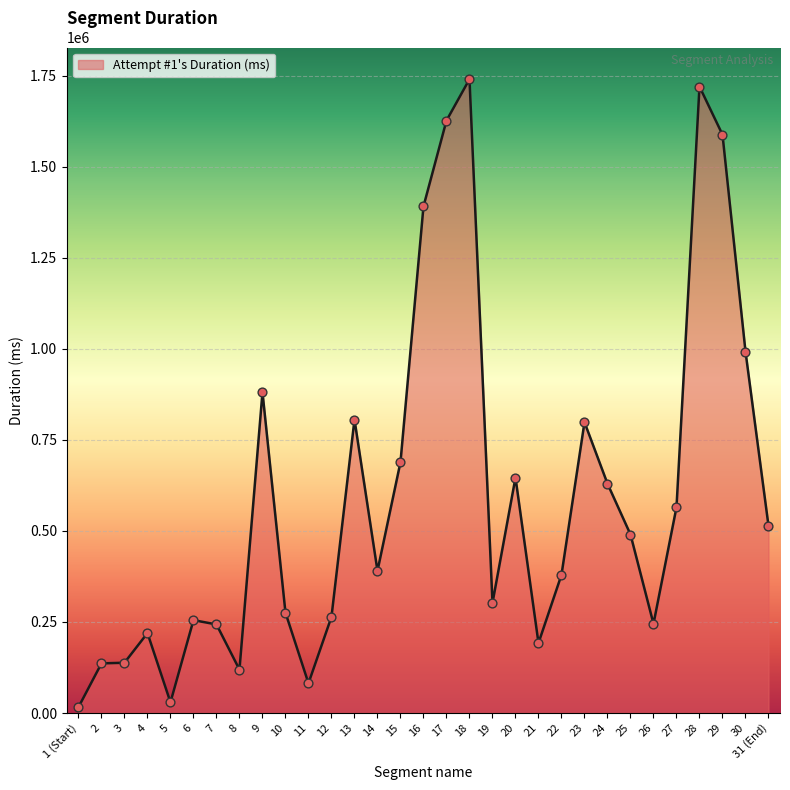

What is the change in value from 8 to 11?

-37525